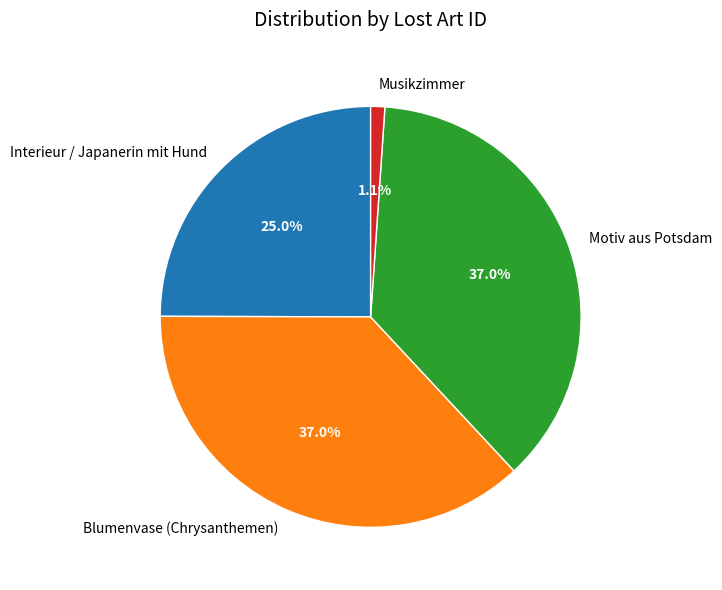

Is there a majority slice in this chart?

No